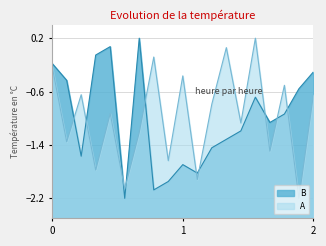

What is the difference between the maximum and minimum values in the A series?

2.4